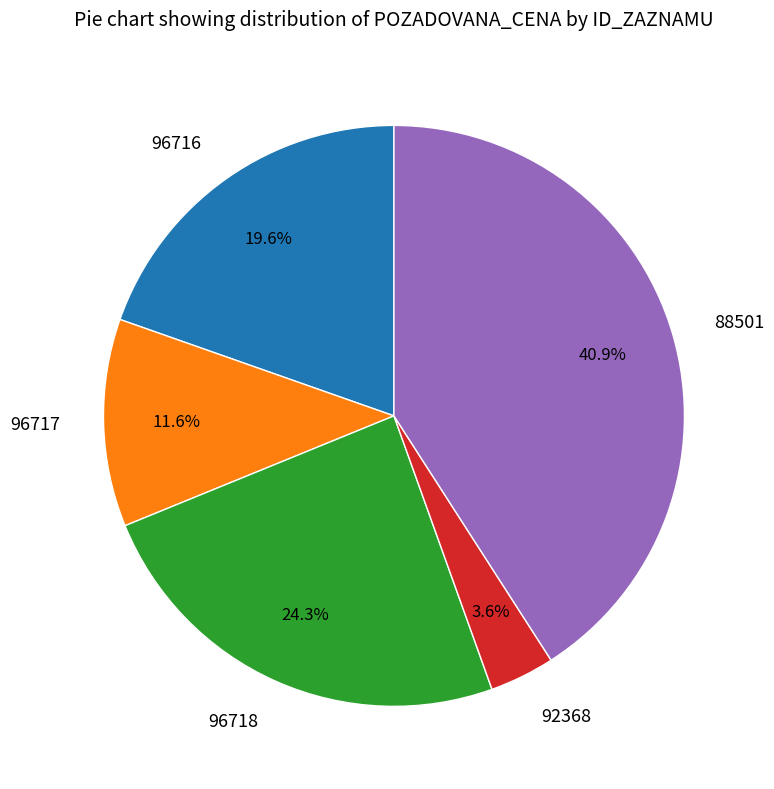

To the nearest percent, what is the combined percentage of 96718 and 92368?

28%